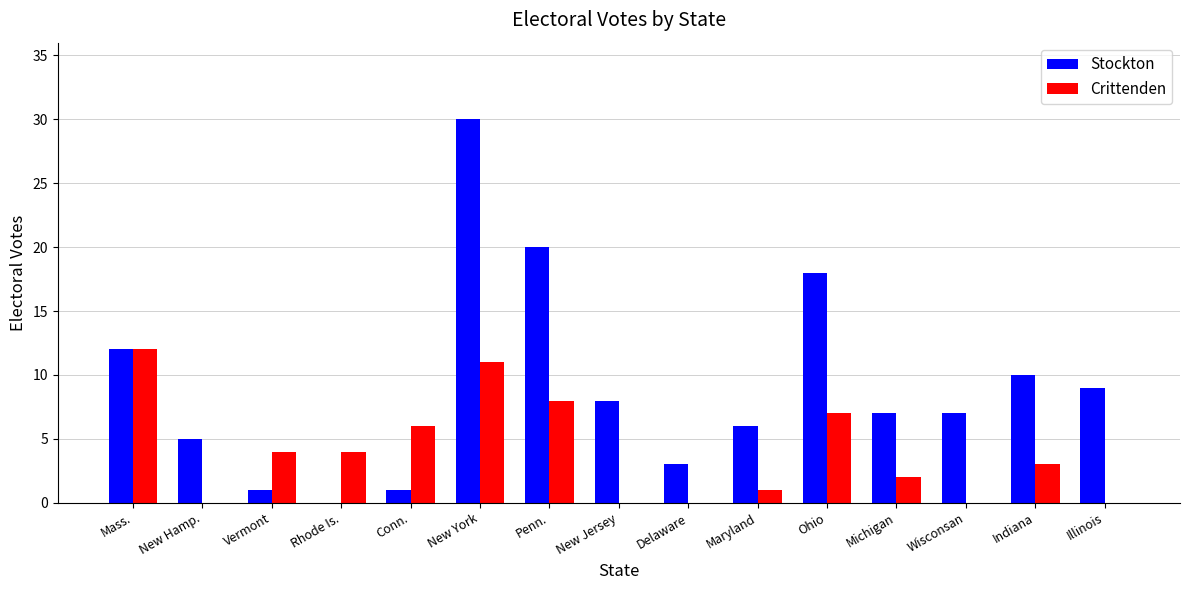

What are all the series names shown in the legend?

Stockton, Crittenden